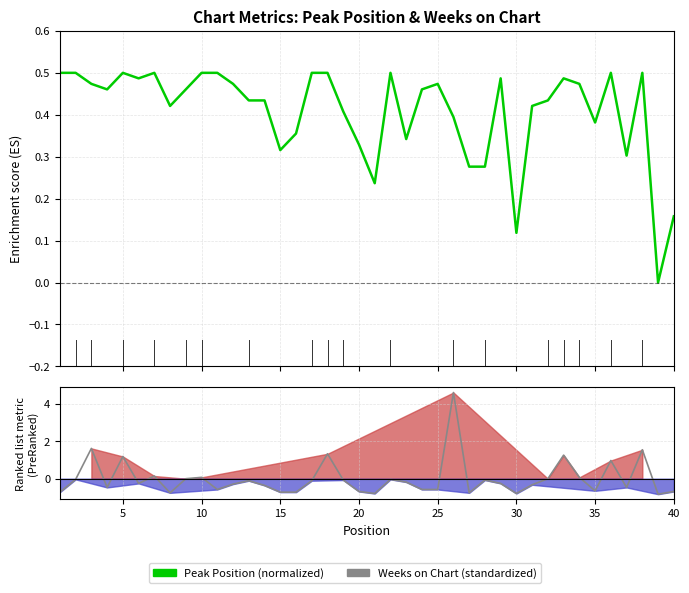

Between 25 and 39, which series saw the biggest shift?

Weeks on Chart